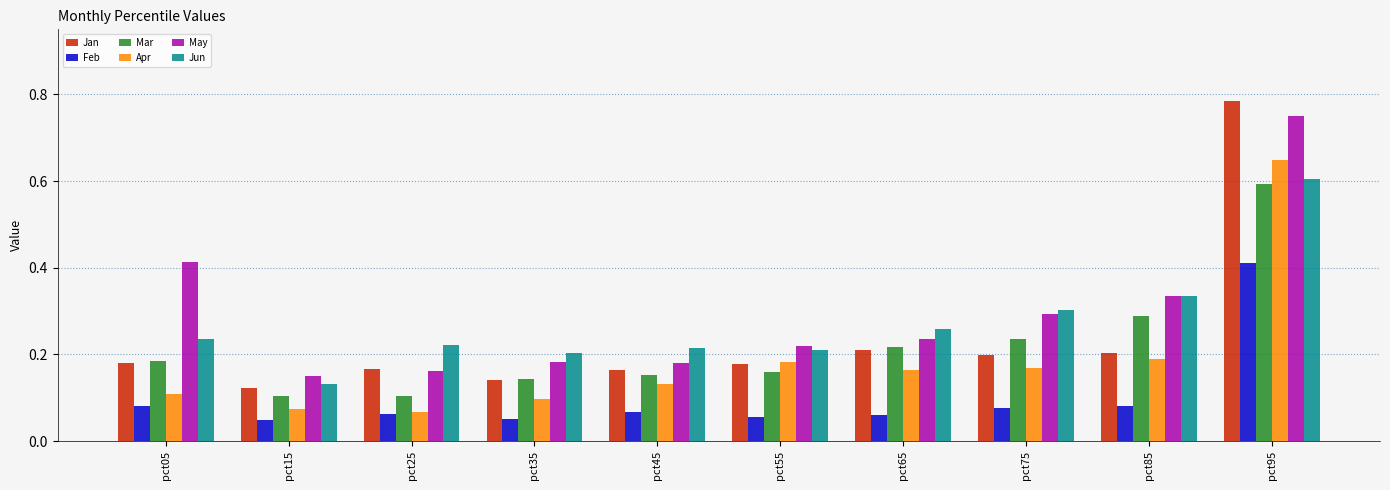

The Mar series shows 0.2 at pct75. True or false?

True